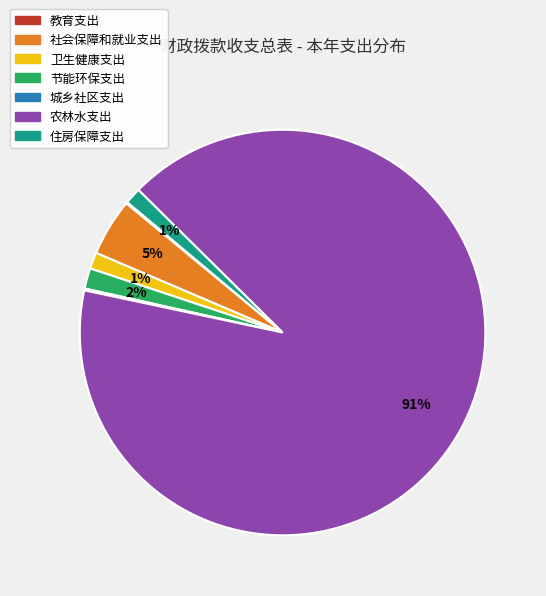

Is there any slice that represents more than half of the pie?

Yes